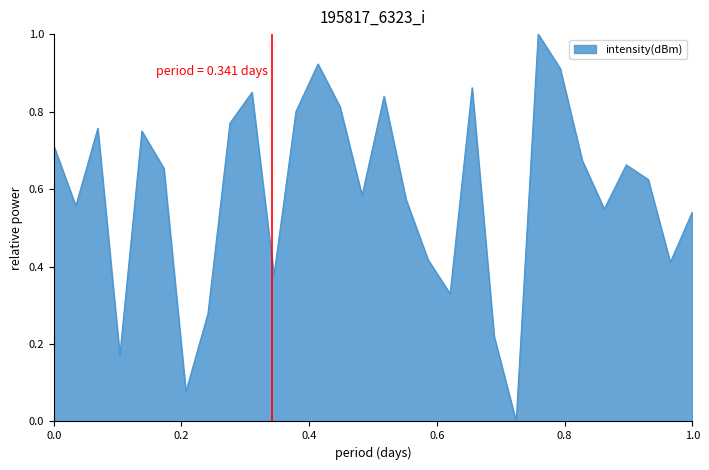

How many series are shown in this chart?

1